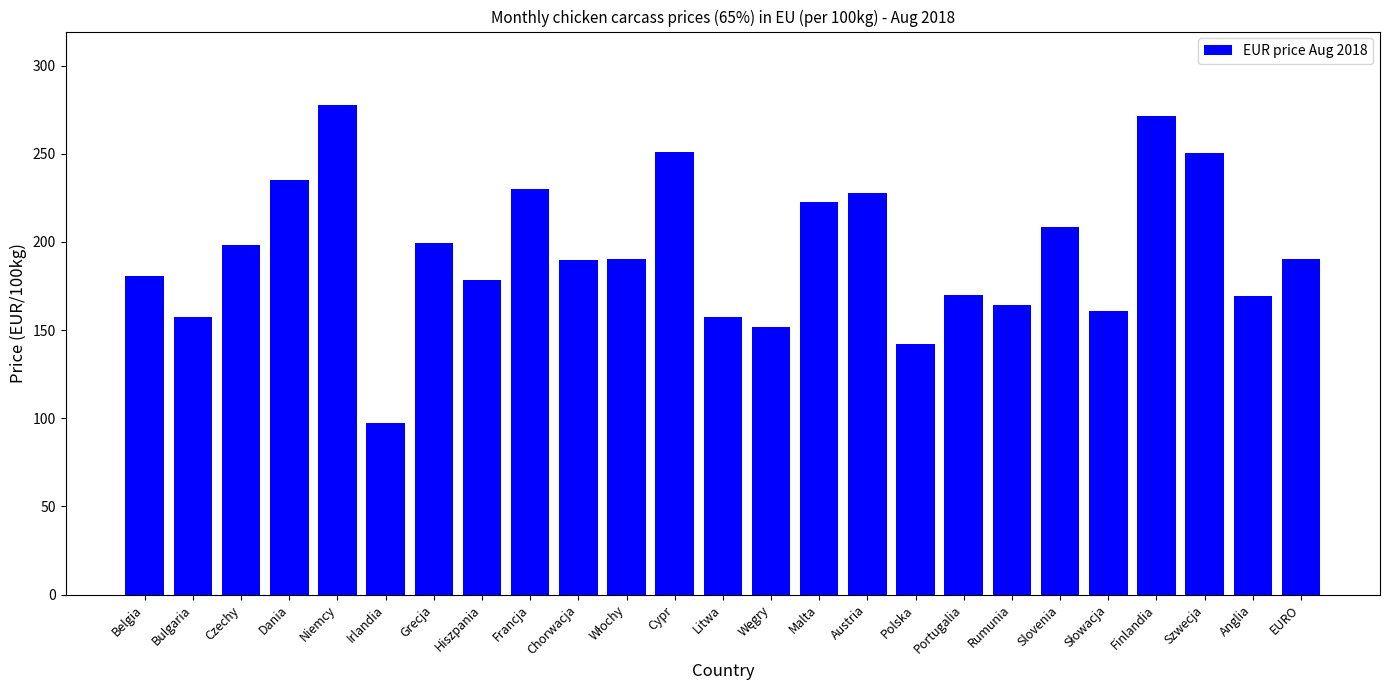

At which category does the chart reach its peak across all series?

Niemcy